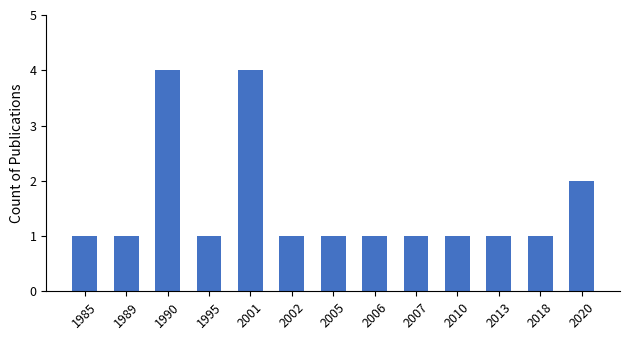

What is the greatest value displayed?

4